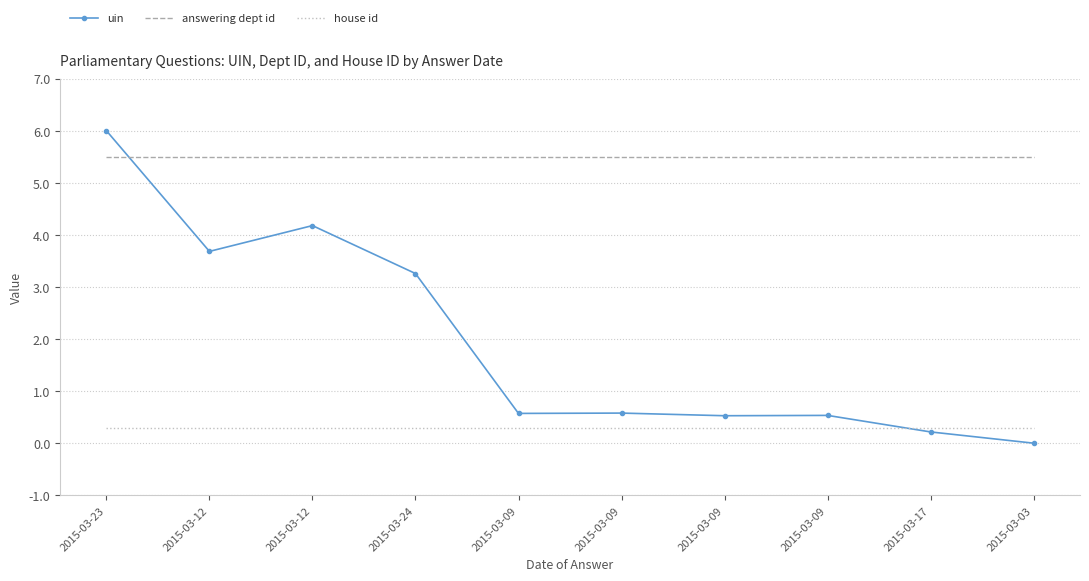

What is the maximum value shown in the chart?

6.0